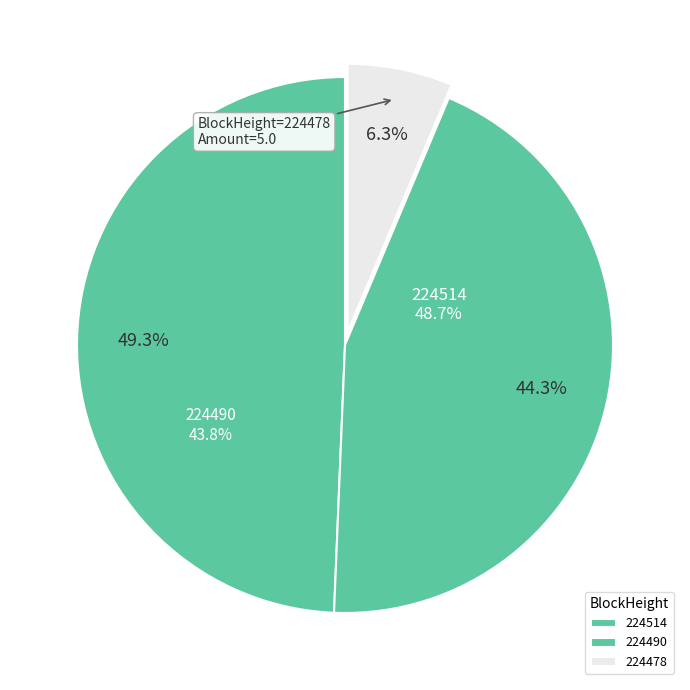

Does 224514 account for over 50% of the chart?

No